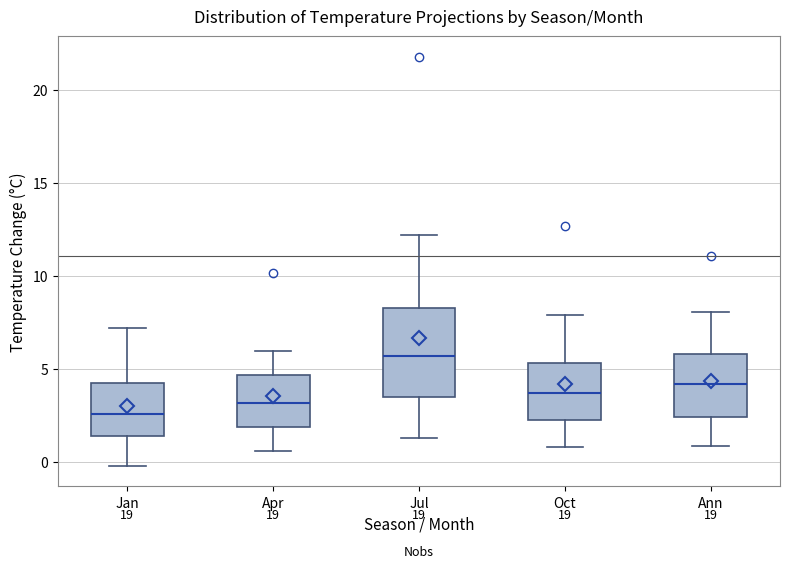

Which box's median line is the lowest?

Jan